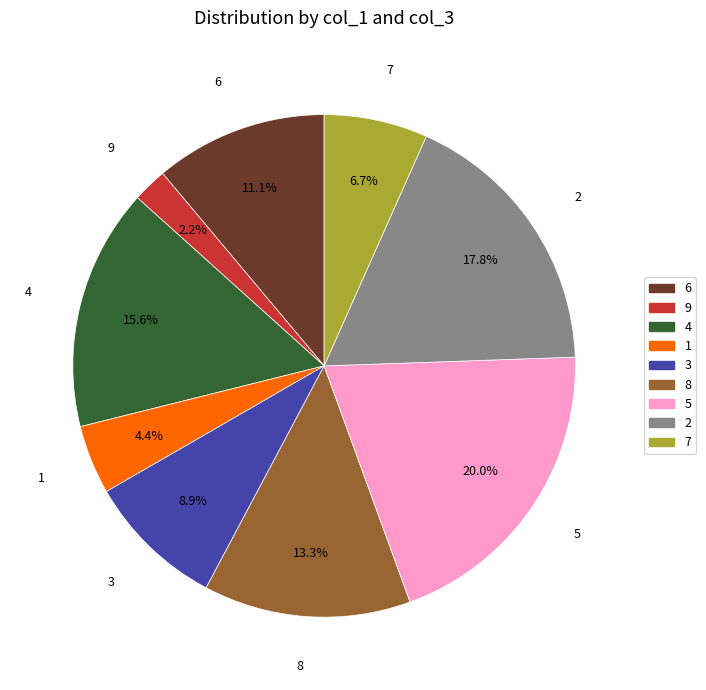

What percentage is the 2 slice, to the nearest percent?

18%